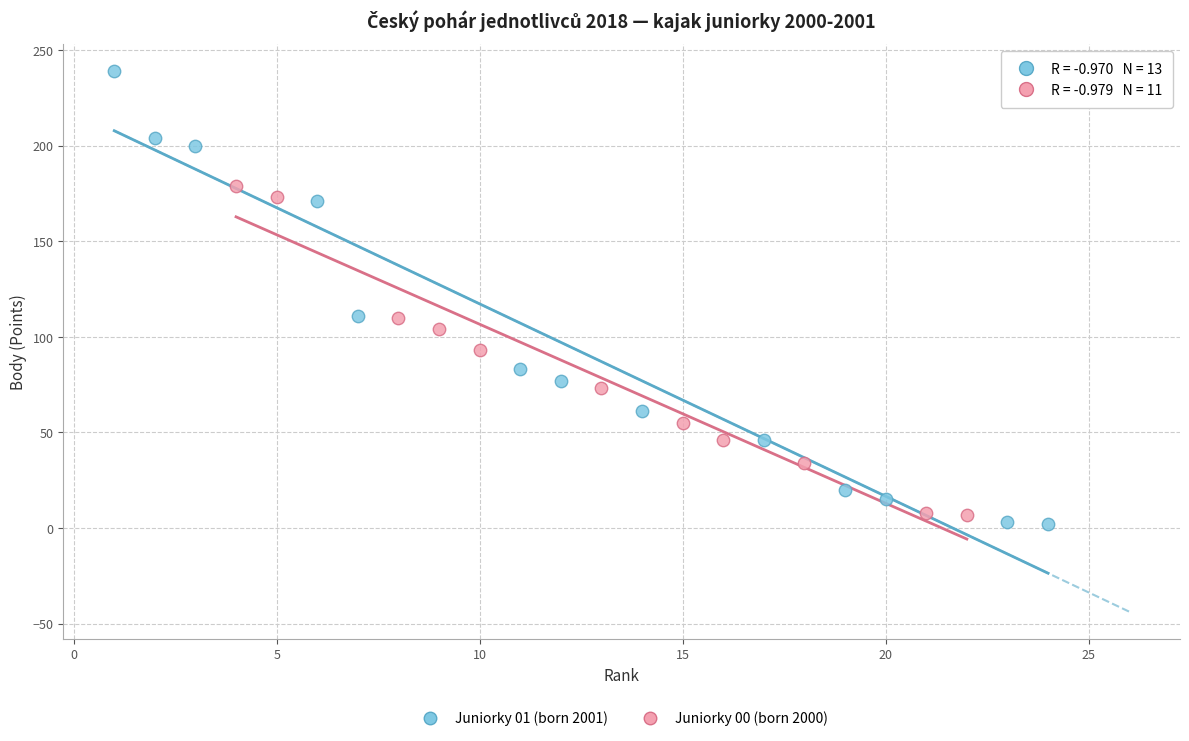

Which series has the widest spread of Y values?

Juniorky 01 (born 2001)